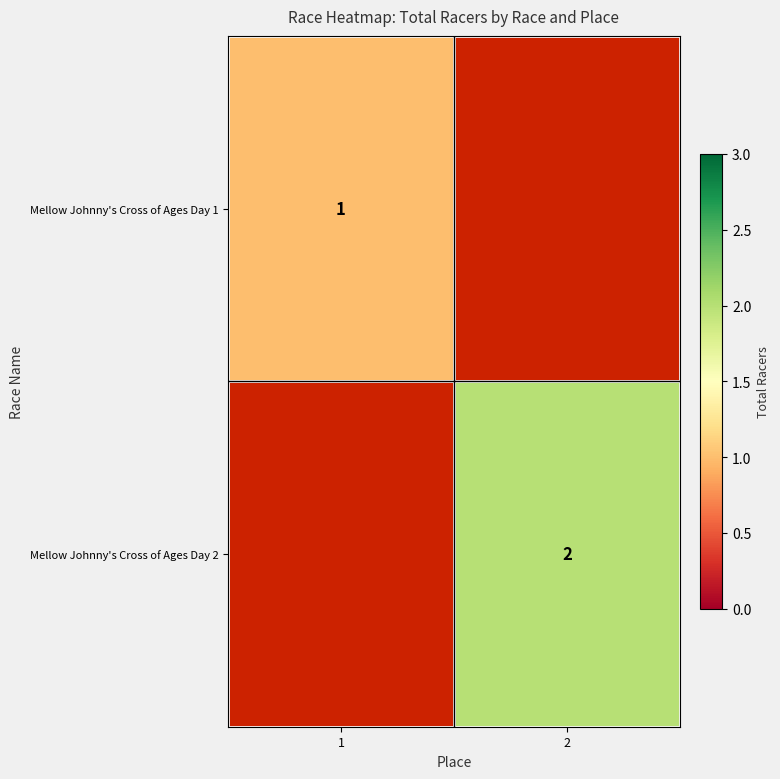

The Mellow Johnny's Cross of Ages Day 1 series shows 0.6 at 1. True or false?

False